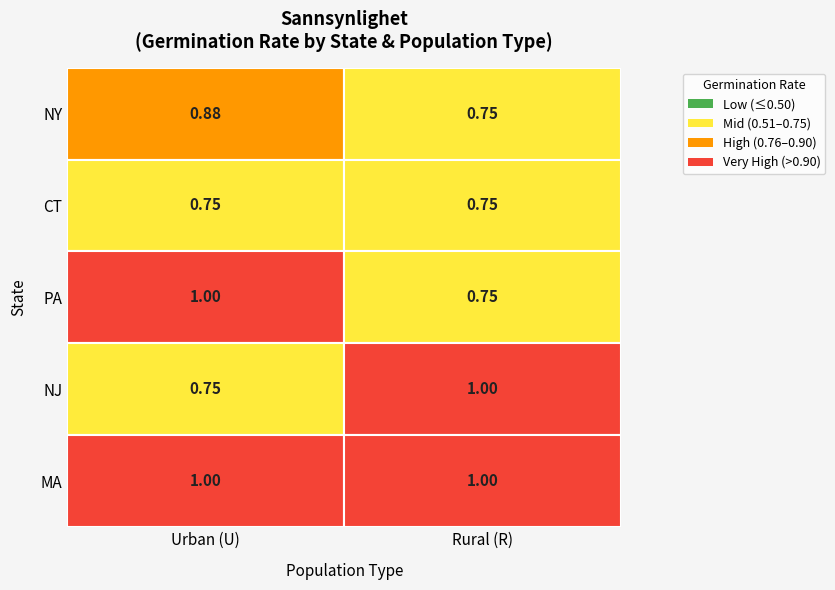

Is the value of U at 4 greater than the value of R at 4?

No